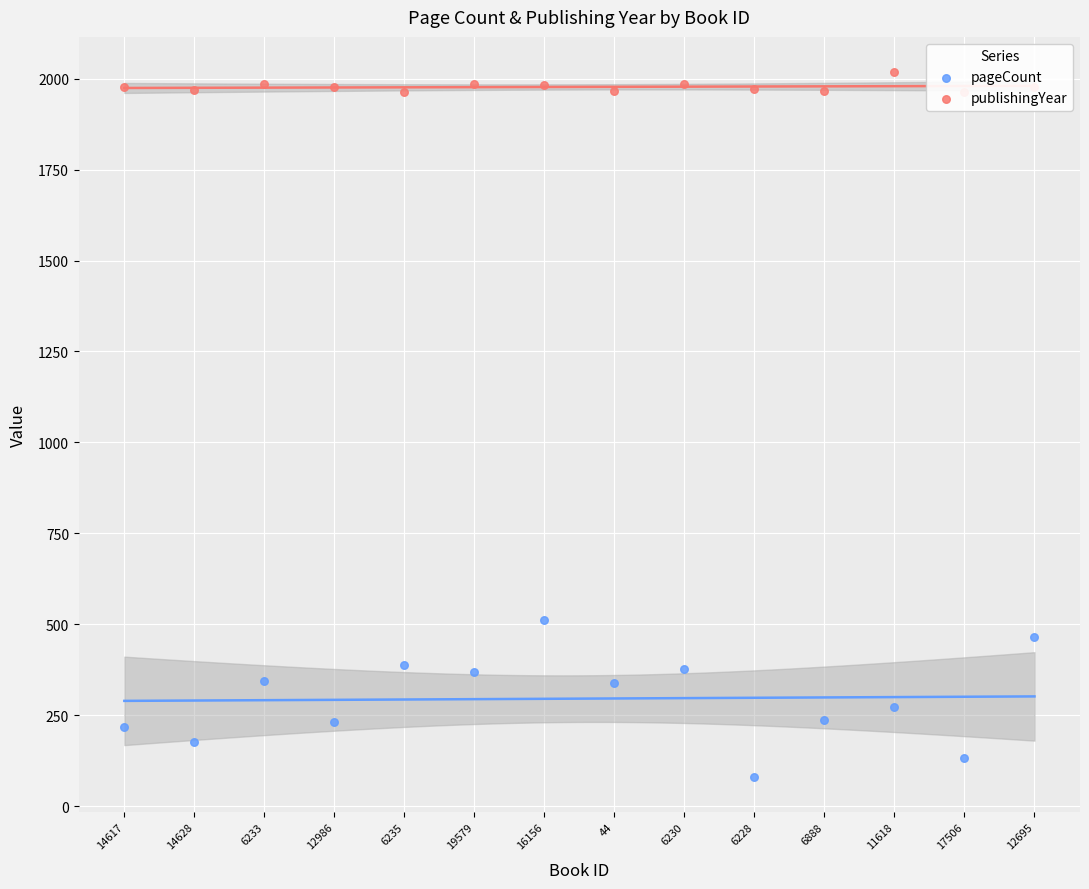

At which category is the sum across all series the highest?

16156